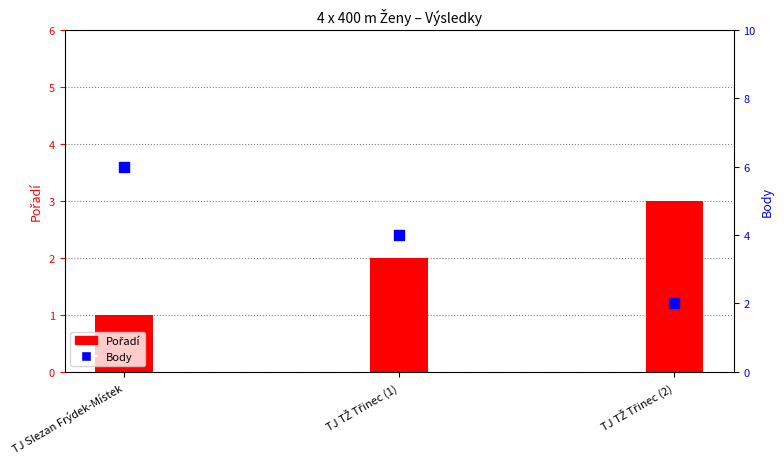

Which series has the widest spread of Y values?

Body